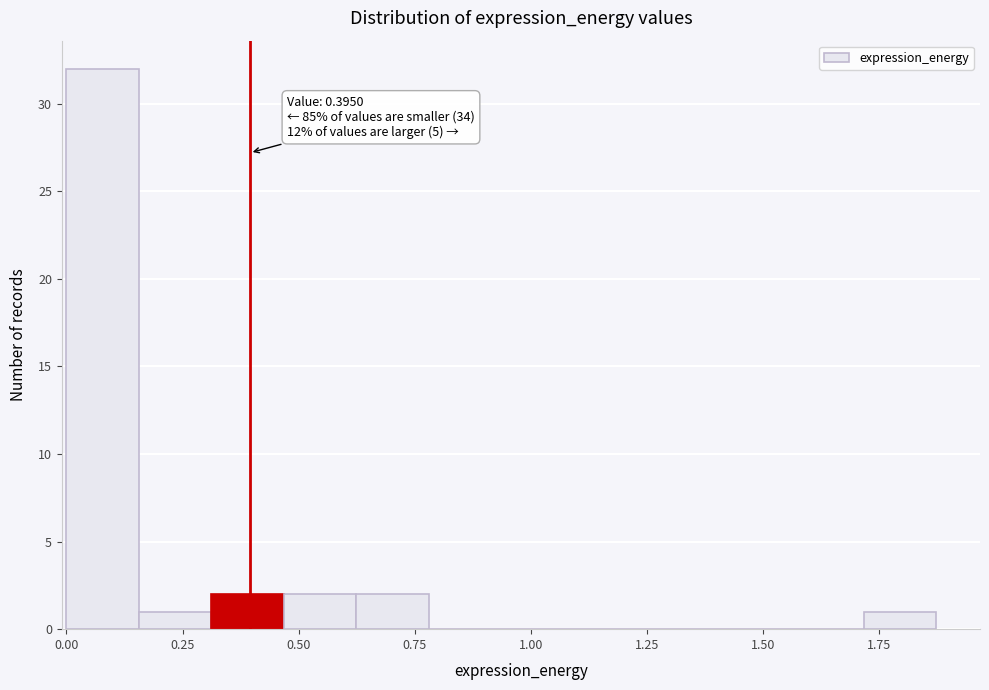

Around what value on the x-axis is the tallest bar? Give the approximate position of its centre, as read against the axis.

0.10